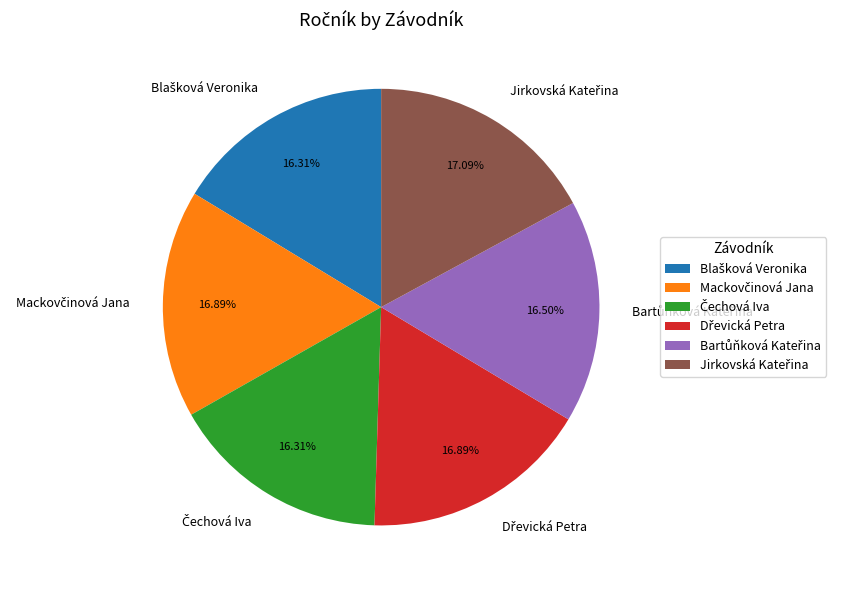

Is there a majority slice in this chart?

No